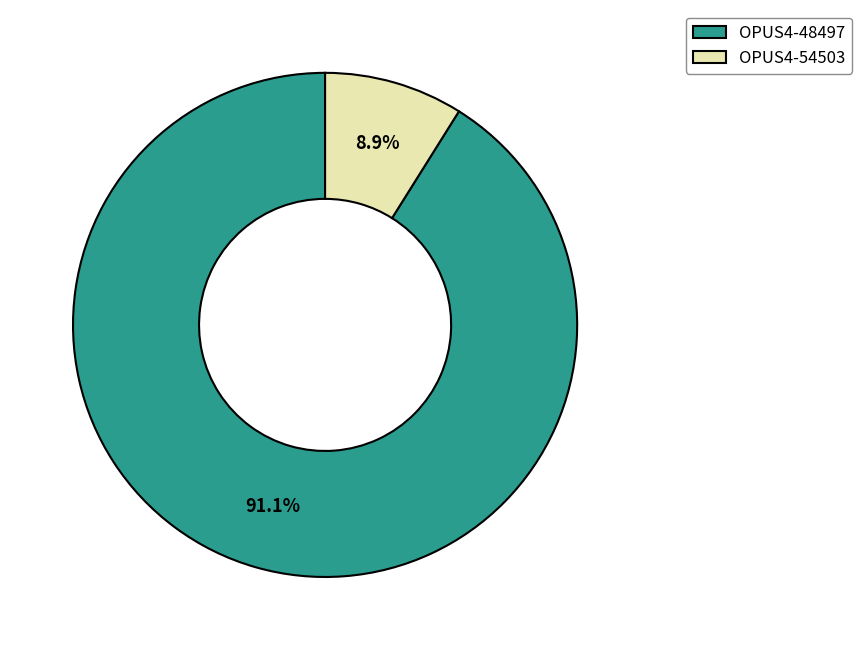

To the nearest percent, what is the difference between the OPUS4-54503 and OPUS4-48497 slice percentages?

82%